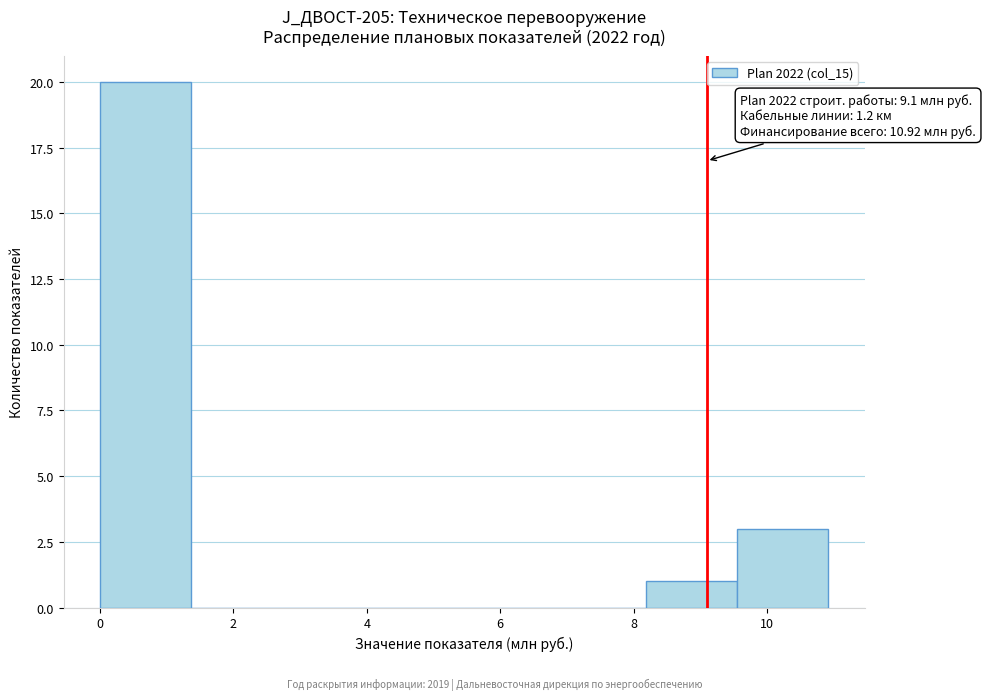

Which range on the x-axis has the tallest bar?

0.0 to 1.4